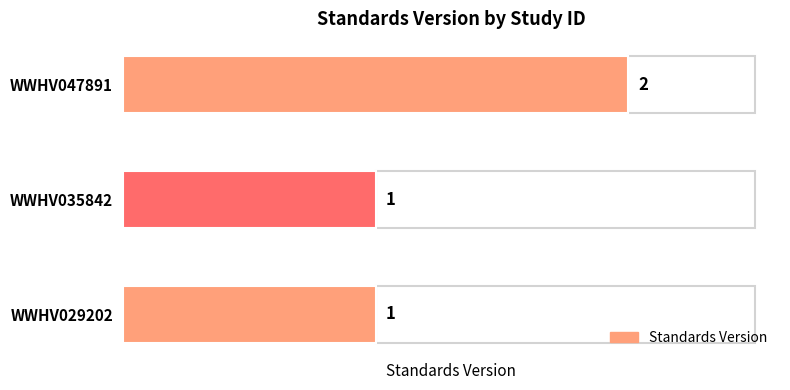

Does the chart contain stacked bars?

No